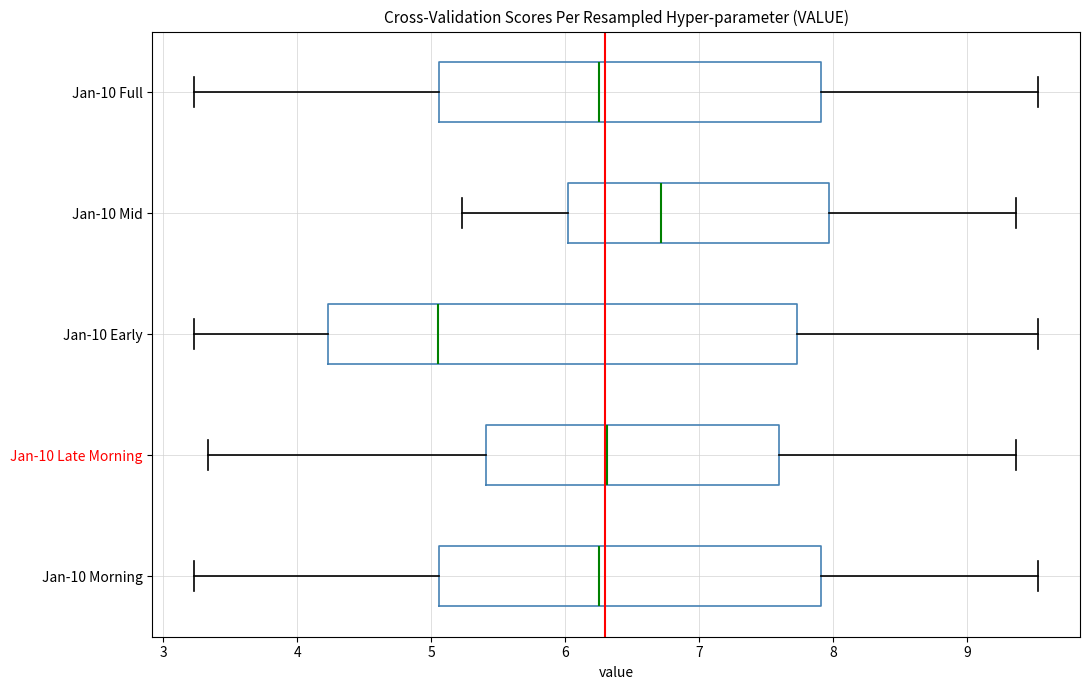

Reading bottom to top, transcribe this box plot: for each box, give where its median line is, the range the box spans, and where its two whiskers end, as read against the x-axis. The values are not printed on the chart, so give them approximately, as read against the axis.

Jan-10 Morning: median 6.3, box 5.1 to 7.9, whiskers 3.2 to 9.5
Jan-10 Late Morning: median 6.3, box 5.4 to 7.6, whiskers 3.3 to 9.4
Jan-10 Early: median 5.1, box 4.2 to 7.7, whiskers 3.2 to 9.5
Jan-10 Mid: median 6.7, box 6.0 to 8.0, whiskers 5.2 to 9.4
Jan-10 Full: median 6.3, box 5.1 to 7.9, whiskers 3.2 to 9.5